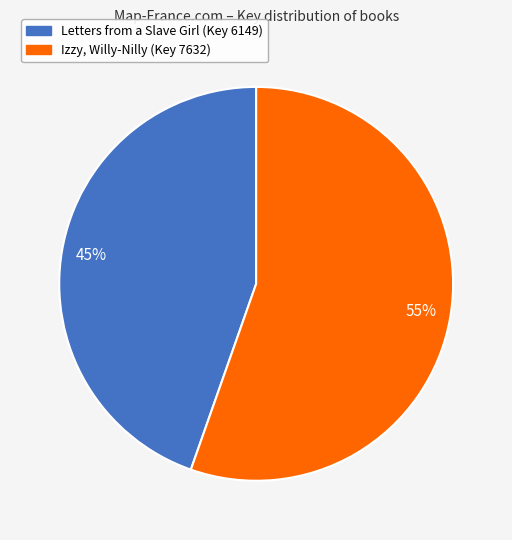

To the nearest percent, what is the average slice percentage?

50%